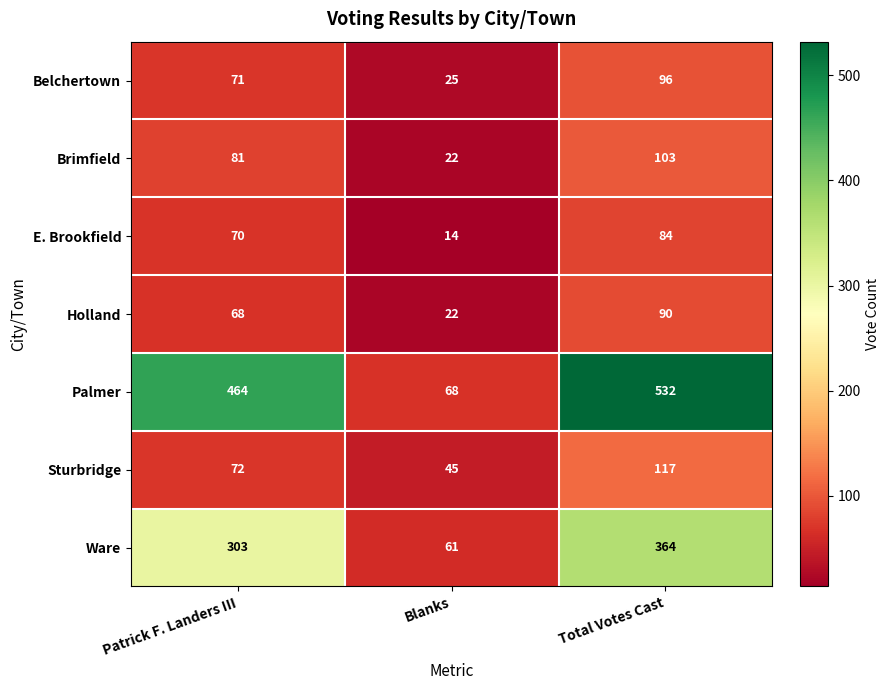

What is the sum of all Holland values?

180